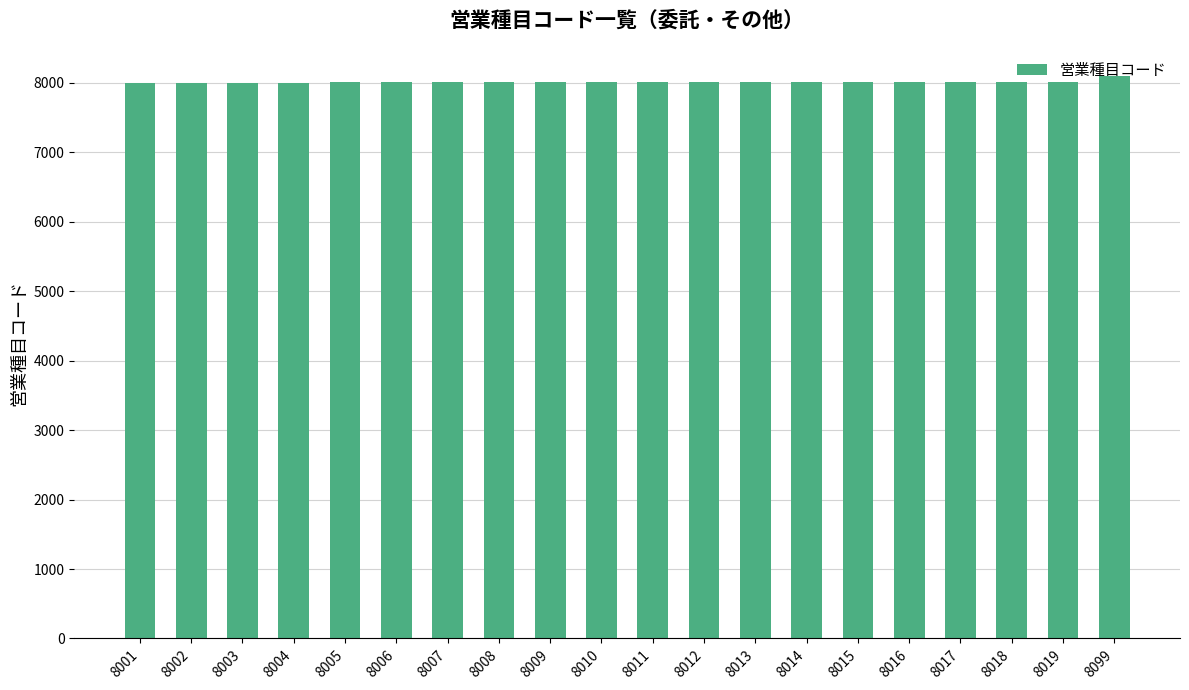

Is it true that the value at 8017 is 8017?

True